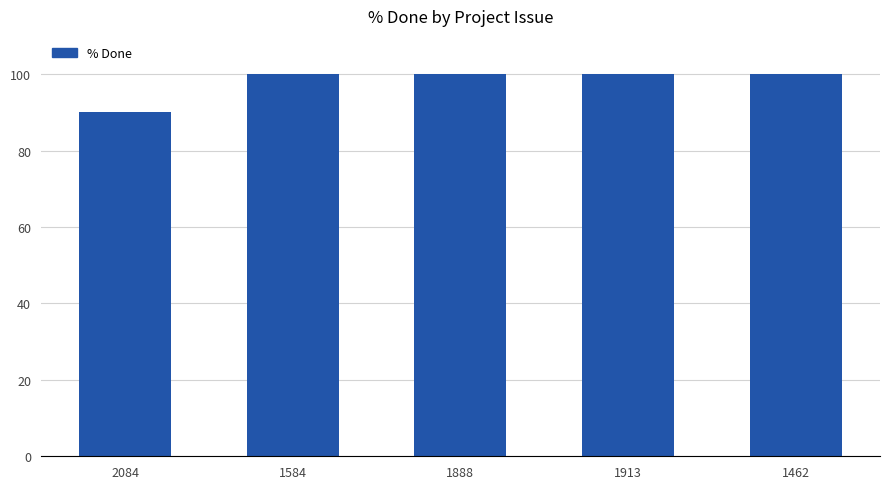

True or false: the data shows 100 at 1462.

True